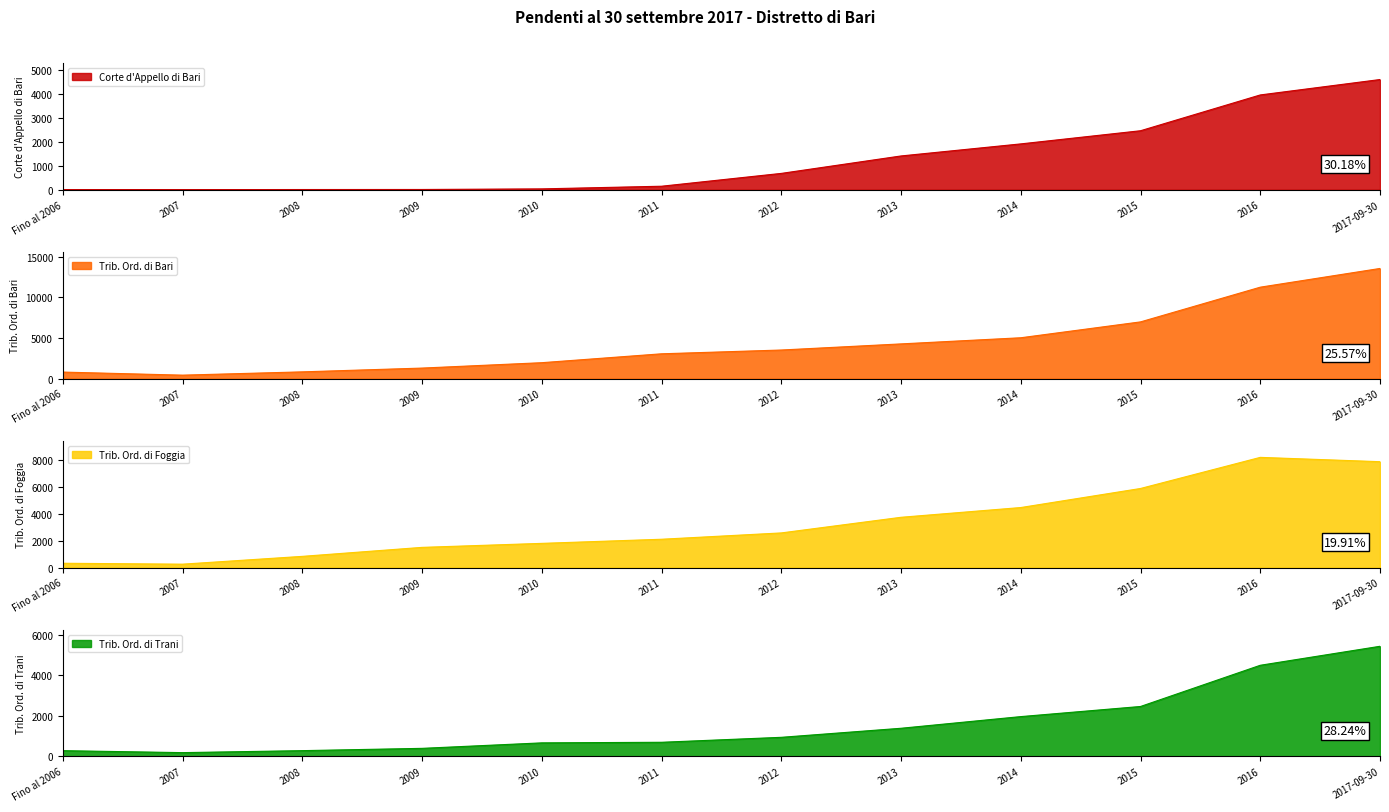

True or false: Corte d'Appello di Bari and Trib. Ord. di Bari intersect in this chart.

False